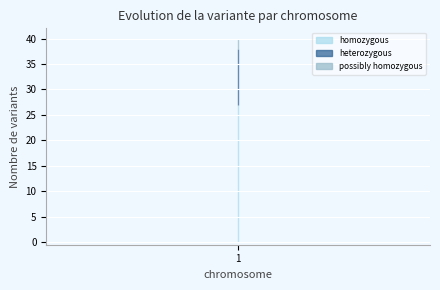

Which series has the largest total across all categories?

homozygous